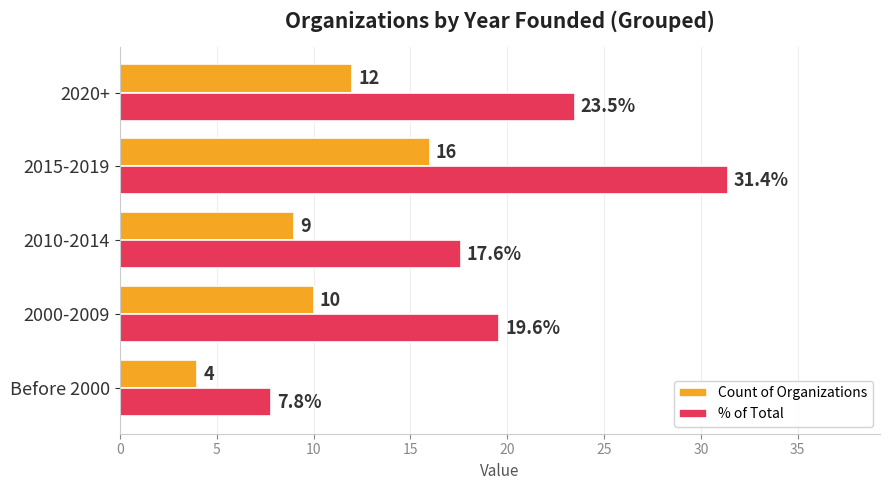

At which label does % of Total reach its minimum?

Before 2000